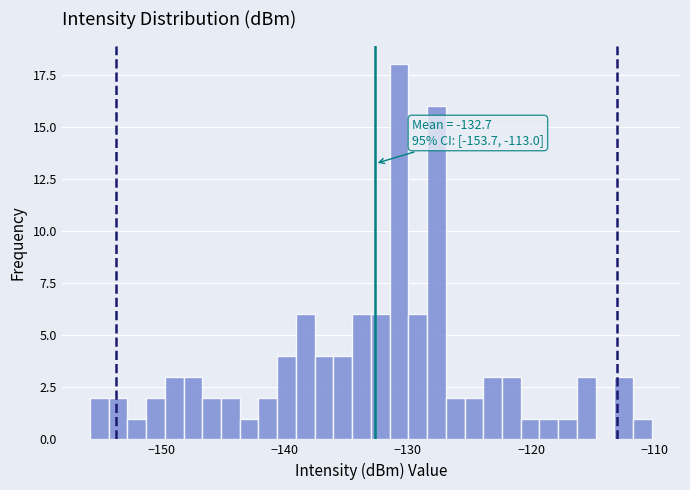

Read against the x-axis, roughly where is the centre of the tallest bar?

-131